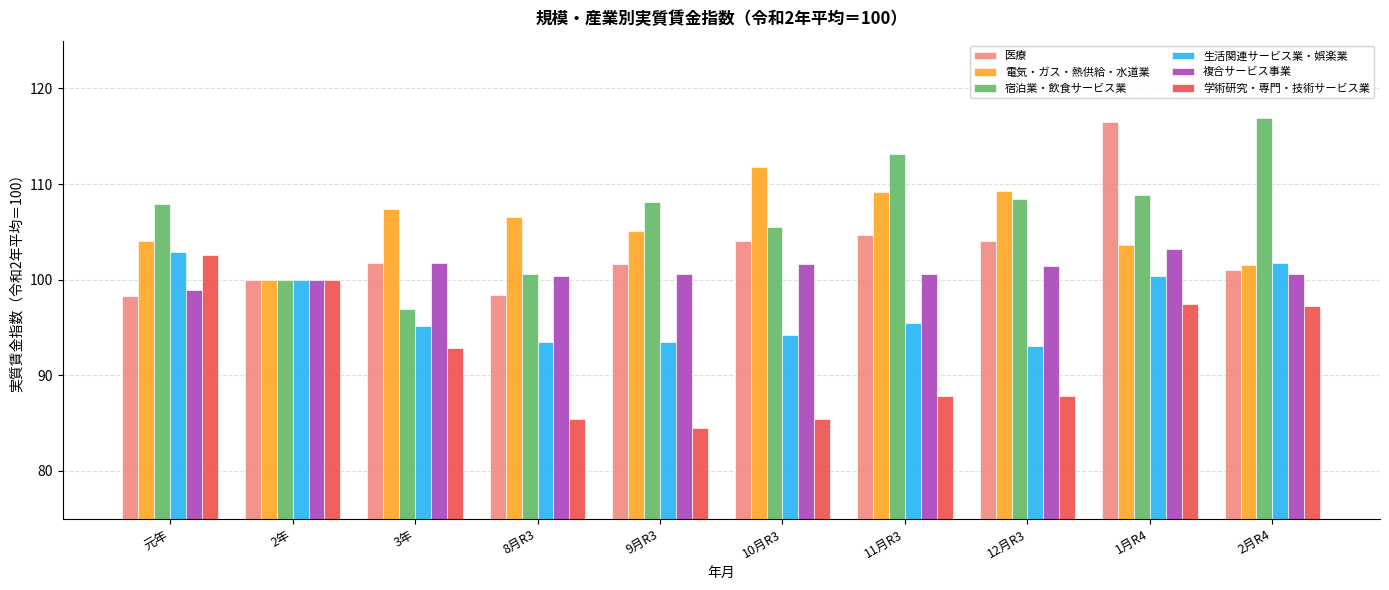

At which category is the sum across all series the highest?

1月R4